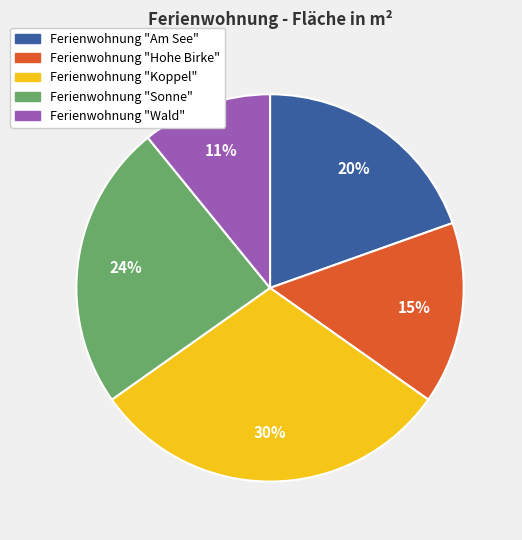

Which category has the smallest portion of the pie?

Ferienwohnung "Wald"